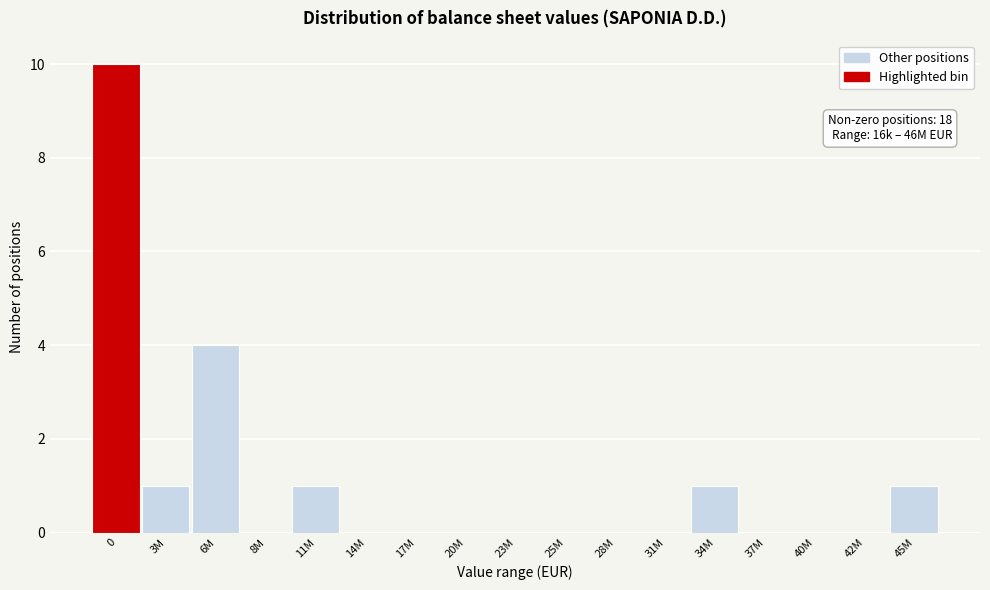

Reading right to left, what are all the values shown in this chart?

45M=1	42M=0	40M=0	37M=0	34M=1	31M=0	28M=0	25M=0	23M=0	20M=0	17M=0	14M=0	11M=1	8M=0	6M=4	3M=1	0=10